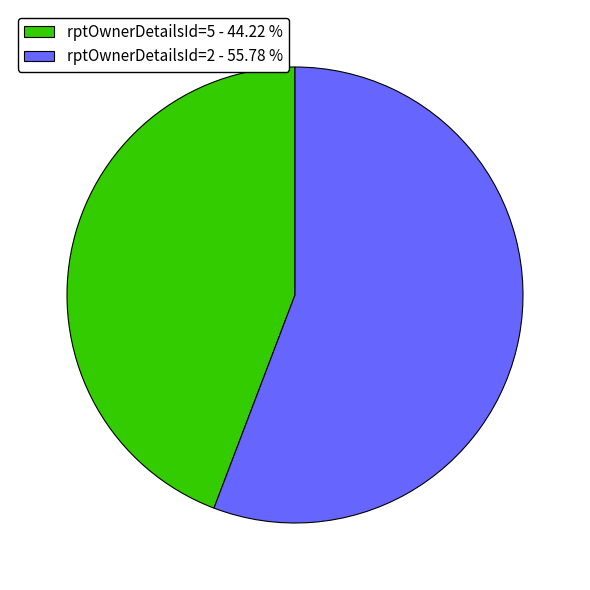

Approximately how many times larger is the value at rptOwnerDetailsId=5 - 44.22 % compared to rptOwnerDetailsId=2 - 55.78 %?

0.8